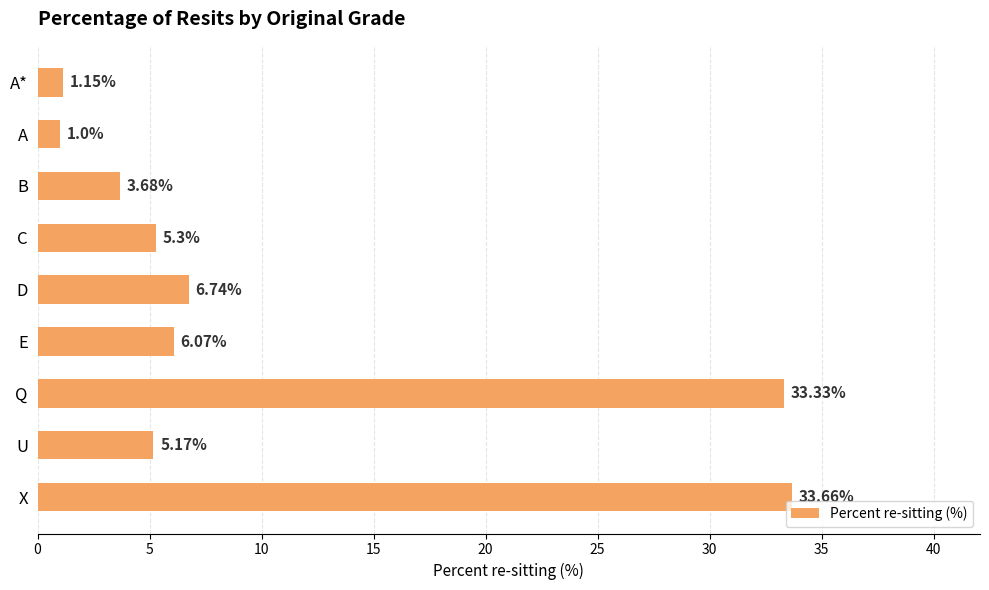

What is the maximum value shown in the chart?

33.7